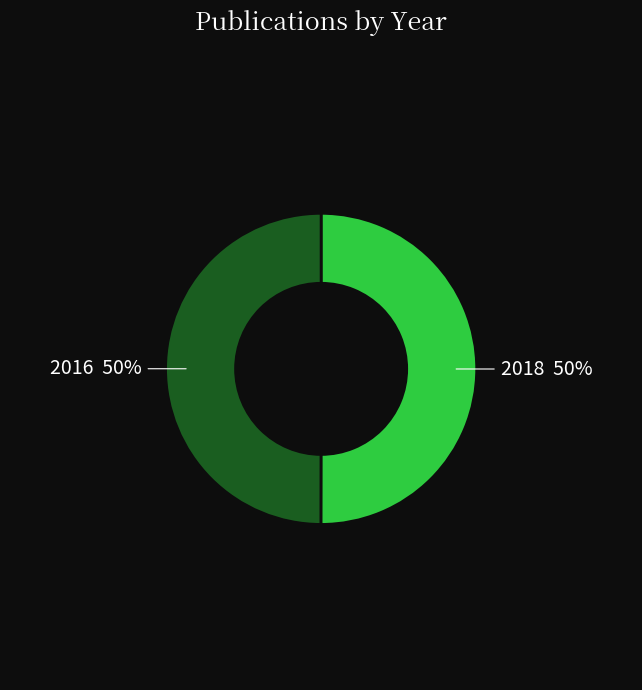

True or false: 2018 accounts for 50% of the total.

True